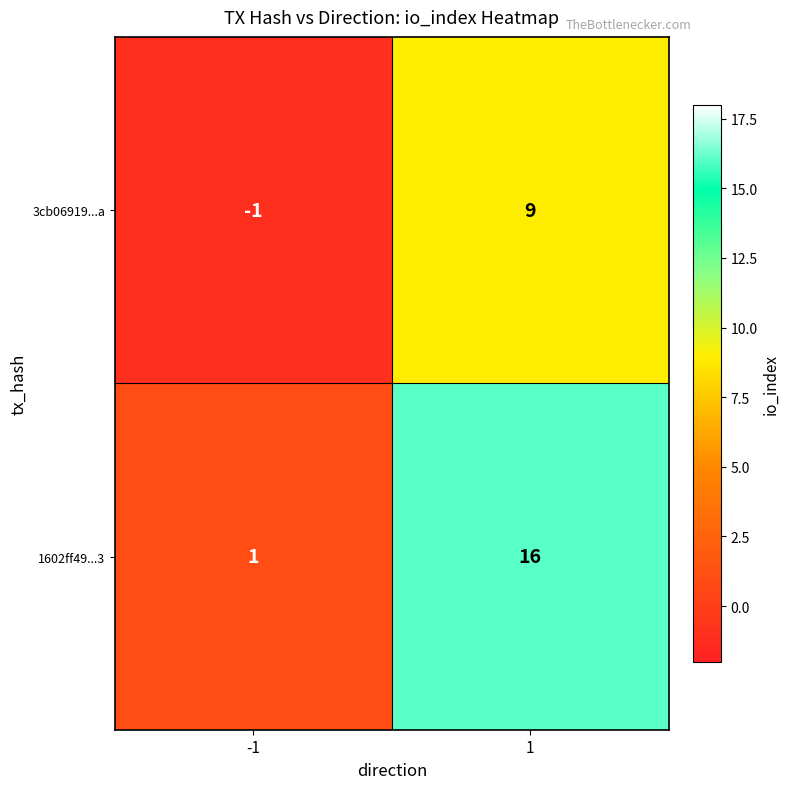

Reading left to right, list all the values displayed in this chart.

3cb06919...a: -1	9
1602ff49...3: 1	16